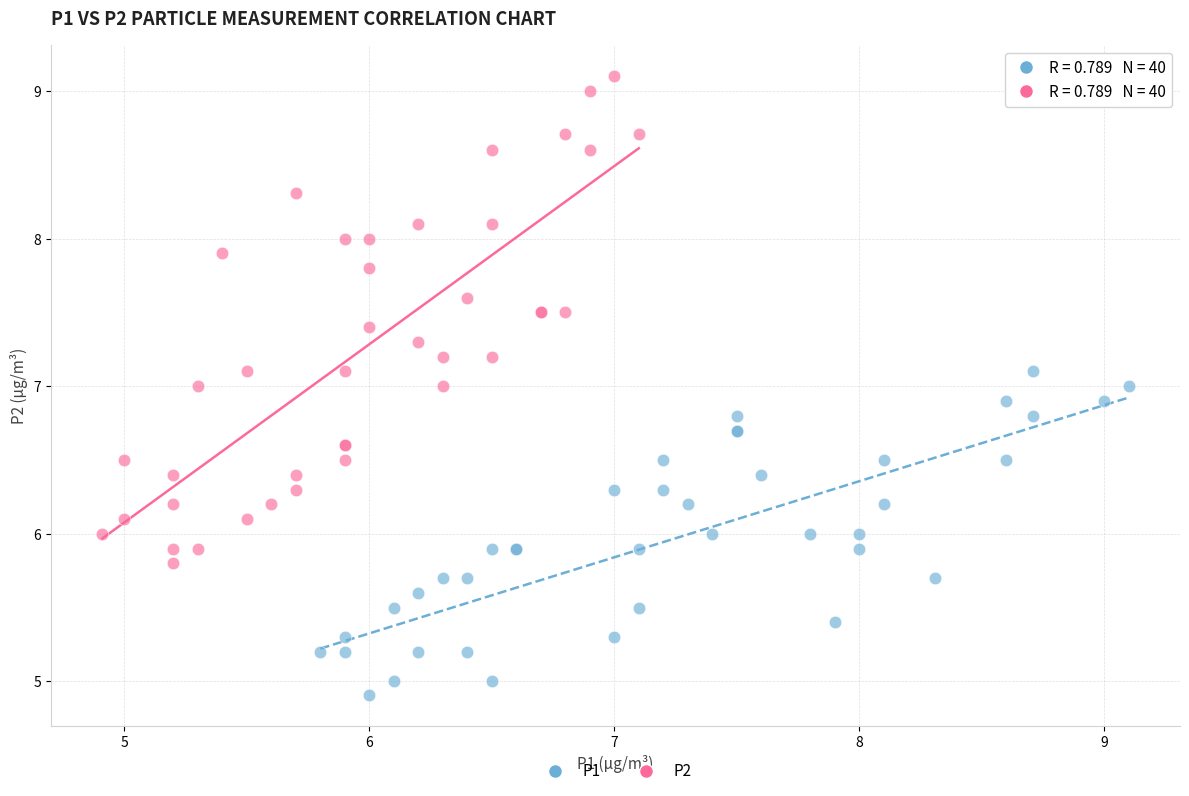

Which series has the largest Y range (max minus min)?

P2